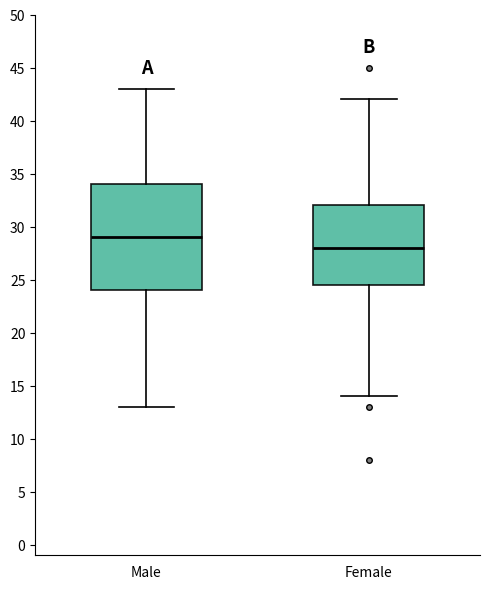

Where is the upper edge of the box for Male on the y-axis? The values are not printed on the chart, so give them approximately, as read against the axis.

34.0